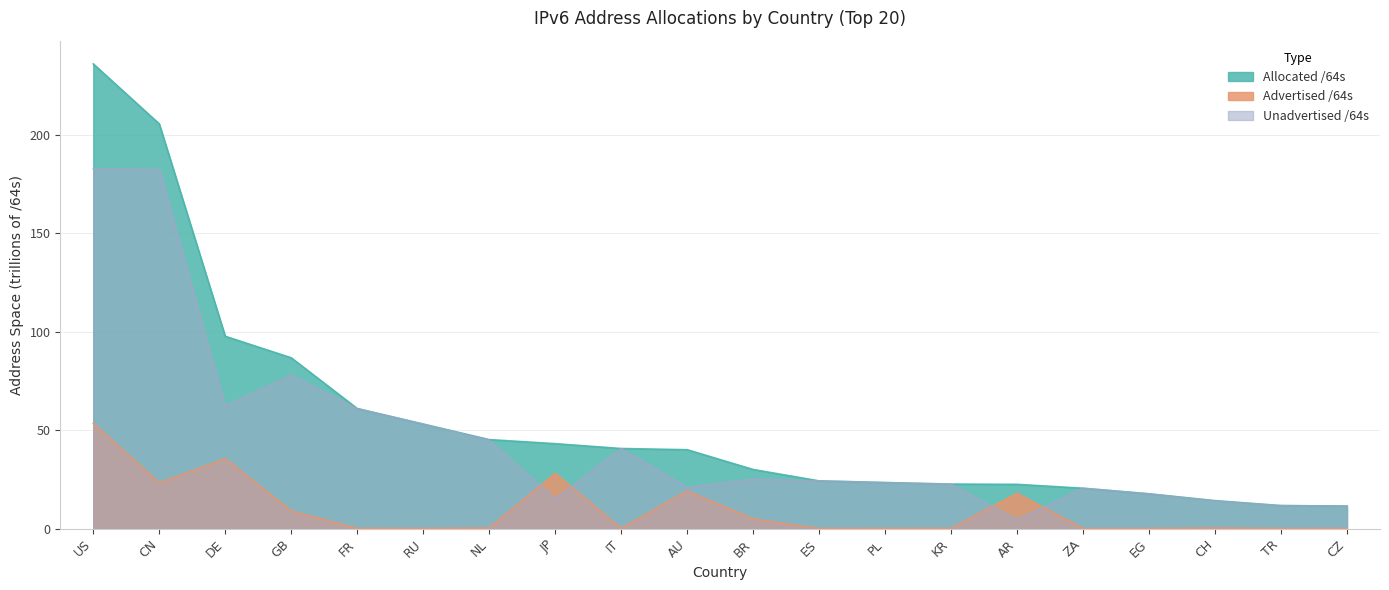

What are all the series names shown in the legend?

Allocated /64s, Advertised /64s, Unadvertised /64s